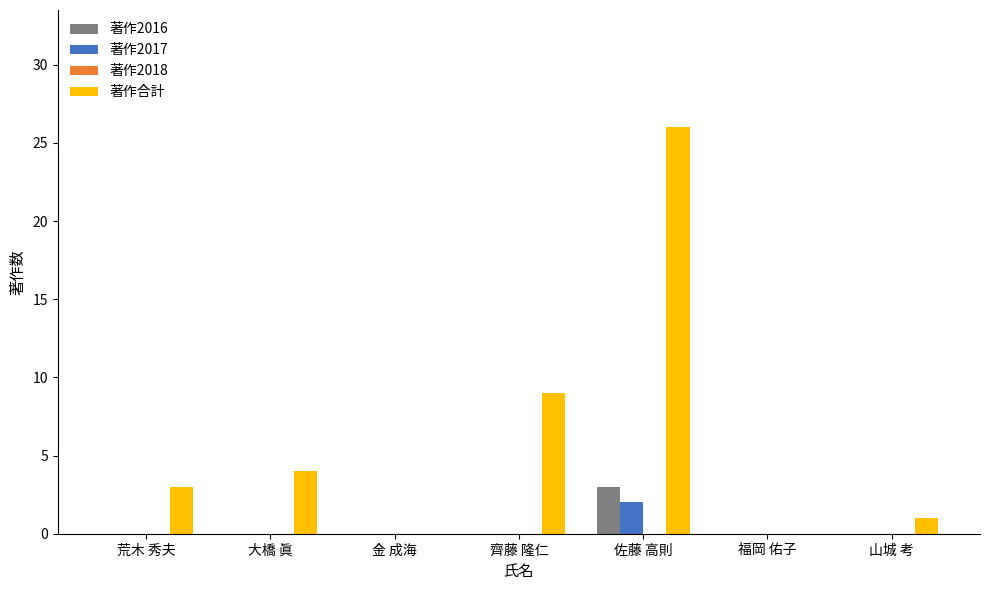

Reading left to right, what are all the values shown in this chart?

著作2016: 荒木 秀夫=0	大橋 眞=0	金 成海=0	齊藤 隆仁=0	佐藤 高則=3	福岡 佑子=0	山城 考=0
著作2017: 荒木 秀夫=0	大橋 眞=0	金 成海=0	齊藤 隆仁=0	佐藤 高則=2	福岡 佑子=0	山城 考=0
著作合計: 荒木 秀夫=3	大橋 眞=4	金 成海=0	齊藤 隆仁=9	佐藤 高則=26	福岡 佑子=0	山城 考=1